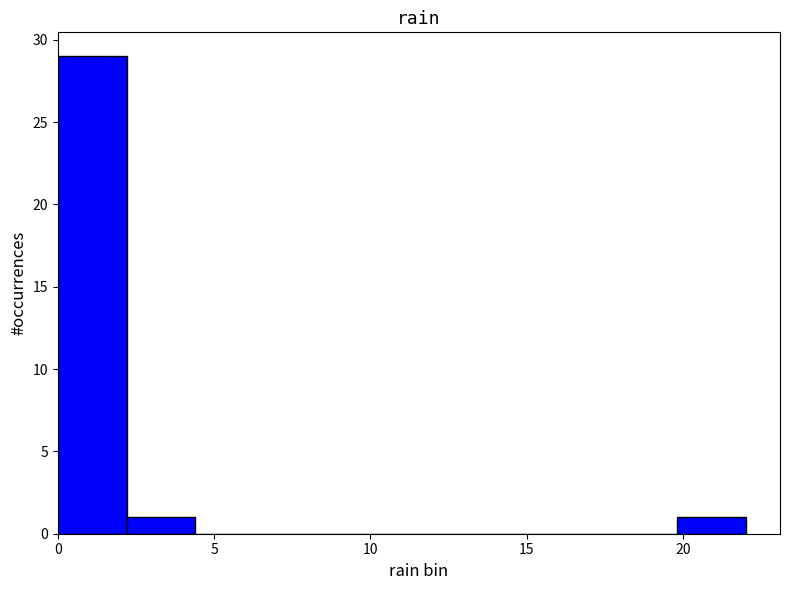

Reading left to right, transcribe this chart: for each bar, give the range it covers on the x-axis and its height. Neither the bar edges nor the heights are printed on the chart, so give them approximately, as read against the axes.

0.0 to 2.2: 29
2.2 to 4.4: 1
4.4 to 6.6: 0
6.6 to 8.8: 0
8.8 to 11.0: 0
11.0 to 13.2: 0
13.2 to 15.4: 0
15.4 to 17.6: 0
17.6 to 19.8: 0
19.8 to 22.0: 1